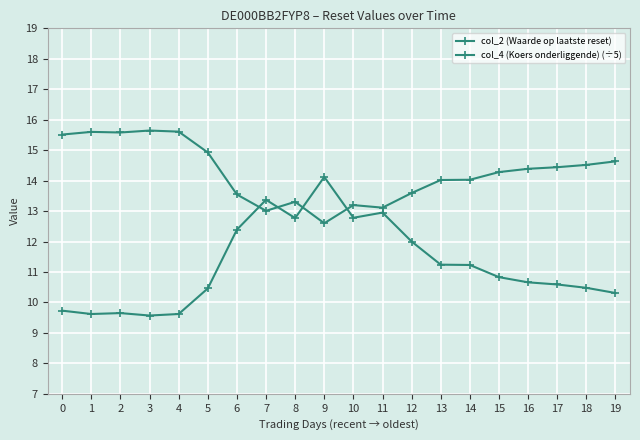

What are all the series names shown in the legend?

col_2 (Waarde op laatste reset), col_4 (Koers onderliggende) (÷5)